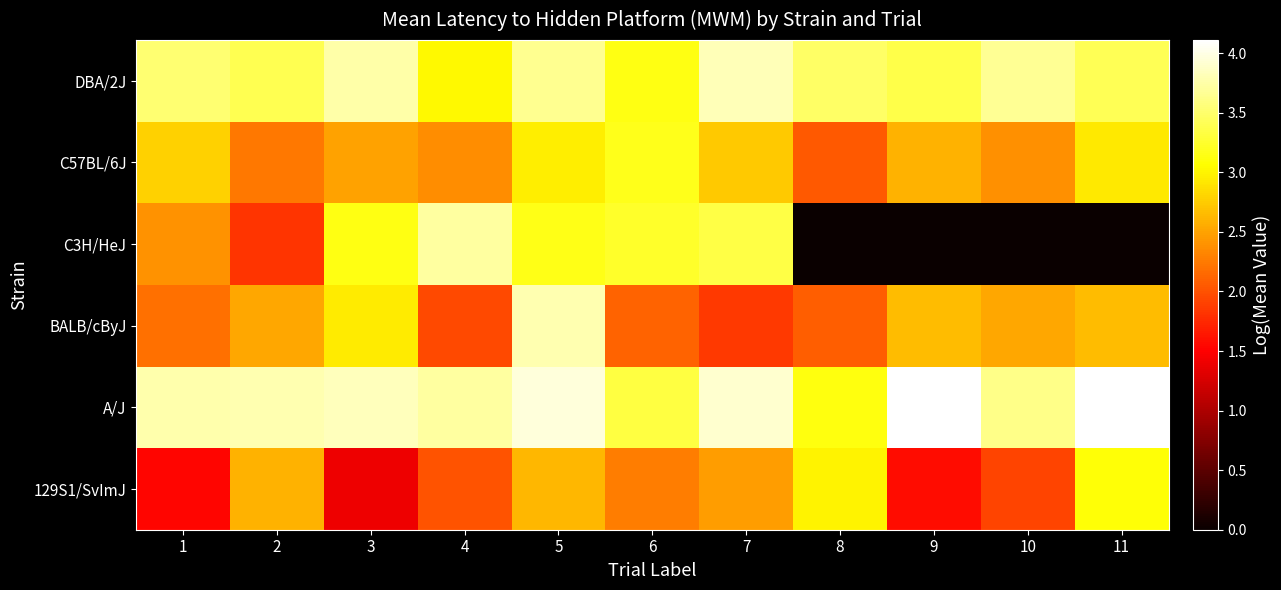

Reading left to right, list all the values displayed in this chart.

129S1/SvImJ: 1=1.5	2=2.6	3=1.4	4=2.0	5=2.6	6=2.3	7=2.5	8=3.0	9=1.6	10=1.9	11=3.1
A/J: 1=3.8	2=3.8	3=3.8	4=3.7	5=4.0	6=3.3	7=3.9	8=3.1	9=4.1	10=3.6	11=4.1
BALB/cByJ: 1=2.2	2=2.5	3=2.9	4=2.0	5=3.8	6=2.1	7=1.9	8=2.1	9=2.7	10=2.5	11=2.7
C3H/HeJ: 1=2.4	2=1.8	3=3.1	4=3.7	5=3.2	6=3.2	7=3.3	8=0.0	9=0.0	10=0.0	11=0.0
C57BL/6J: 1=2.8	2=2.2	3=2.5	4=2.4	5=3.0	6=3.2	7=2.7	8=2.0	9=2.6	10=2.4	11=2.9
DBA/2J: 1=3.5	2=3.4	3=3.8	4=3.0	5=3.6	6=3.1	7=3.8	8=3.5	9=3.4	10=3.7	11=3.4